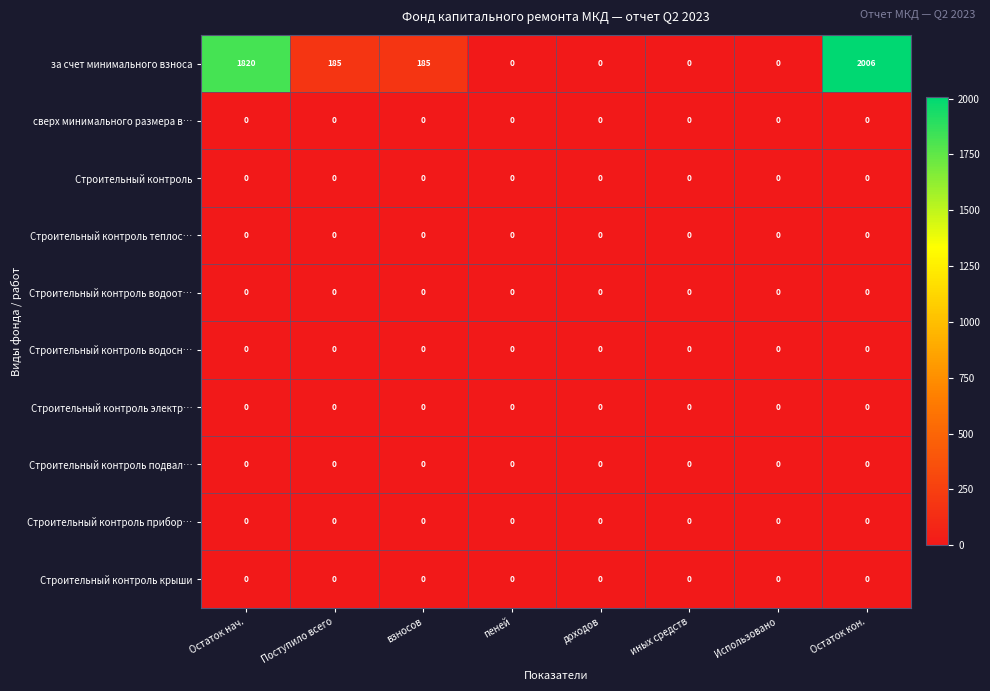

What is the difference between the за счет минимального взноса values at доходов and Остаток кон.?

2006